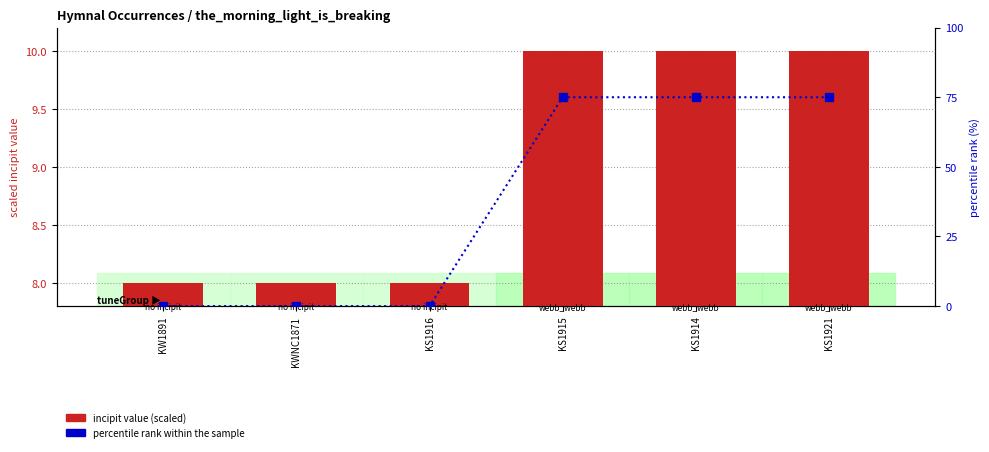

At KS1914, list the series in order from largest to smallest.

percentile rank within the sample, incipit value (scaled)